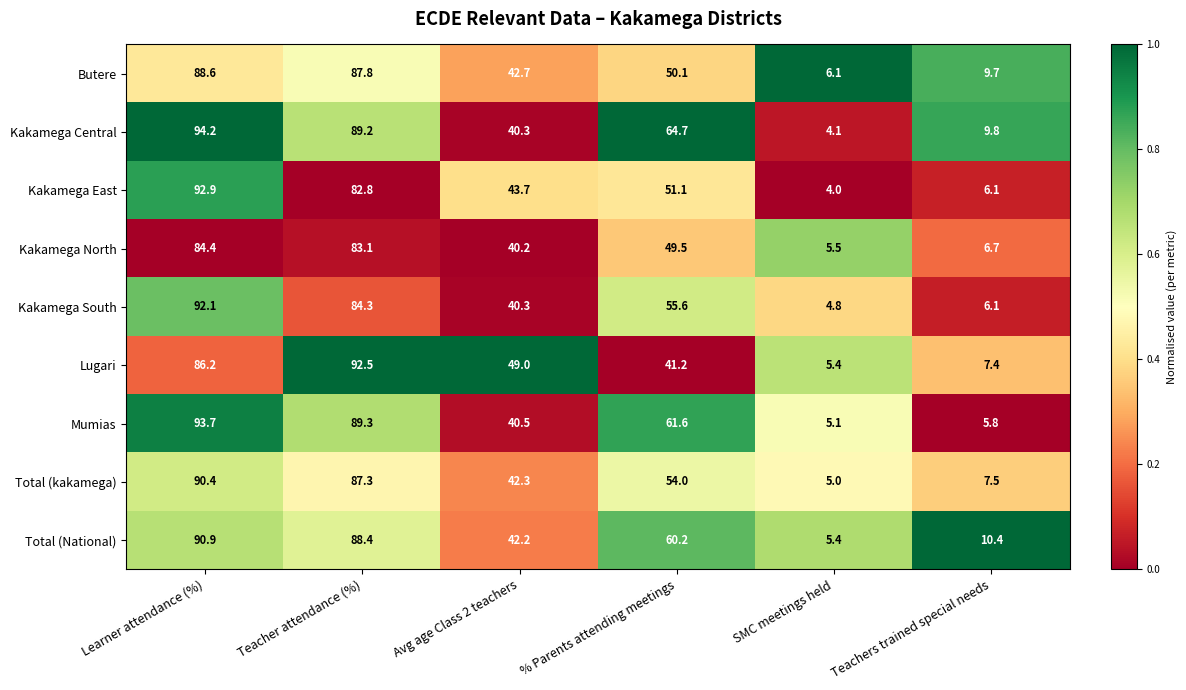

The Lugari series shows 7.4 at Teachers trained special needs. True or false?

True